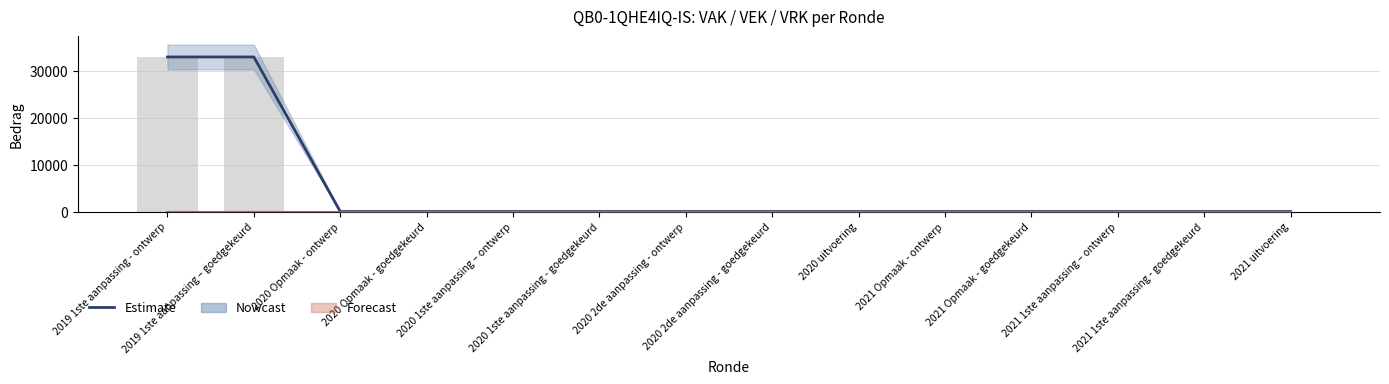

The value at 2019 1ste aanpassing - ontwerp is 32882. True or false?

True